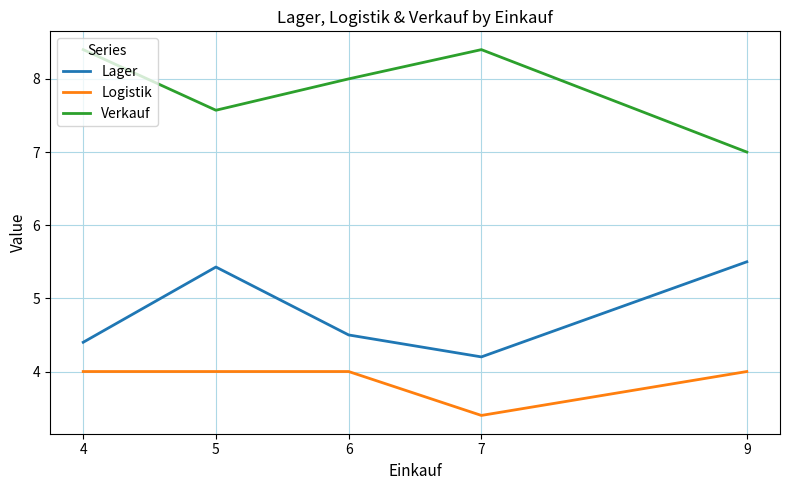

True or false: Logistik and Lager intersect in this chart.

False